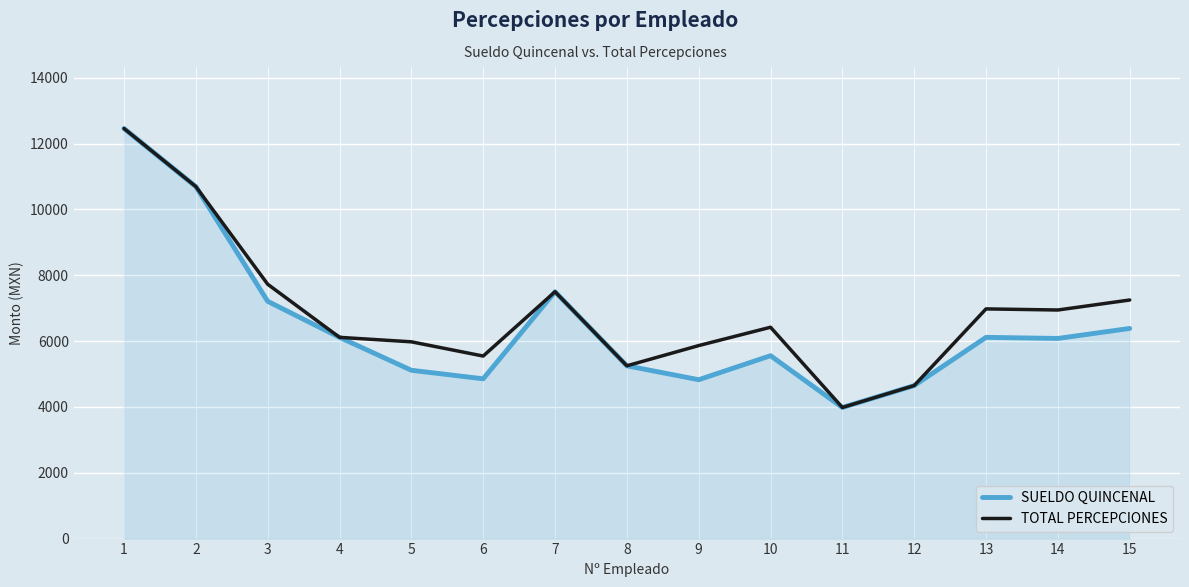

What is the smallest value displayed?

3983.6